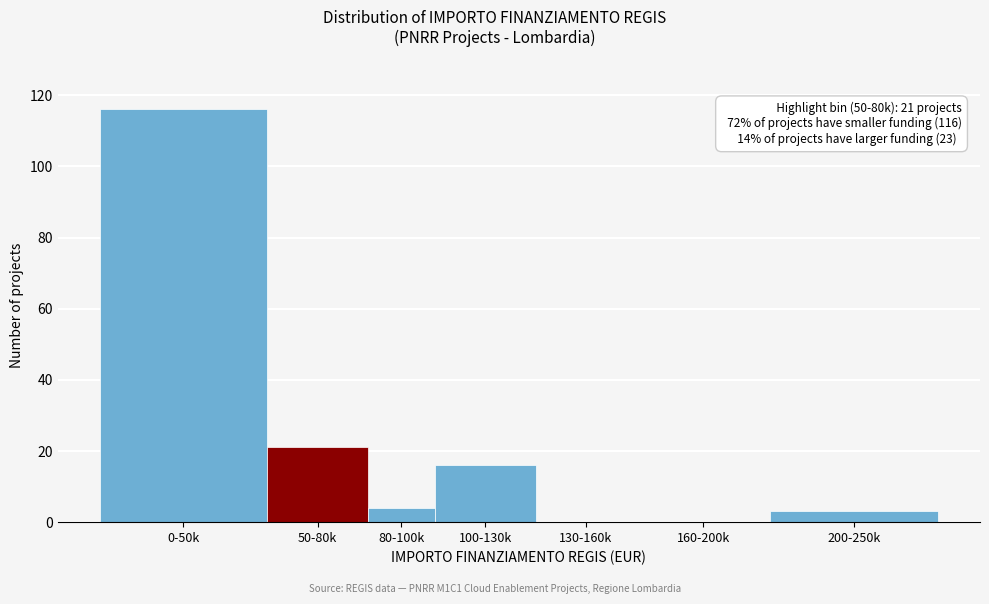

Reading left to right, transcribe all the data shown in this chart.

0-50k=116	50-80k=21	80-100k=4	100-130k=16	130-160k=0	160-200k=0	200-250k=3